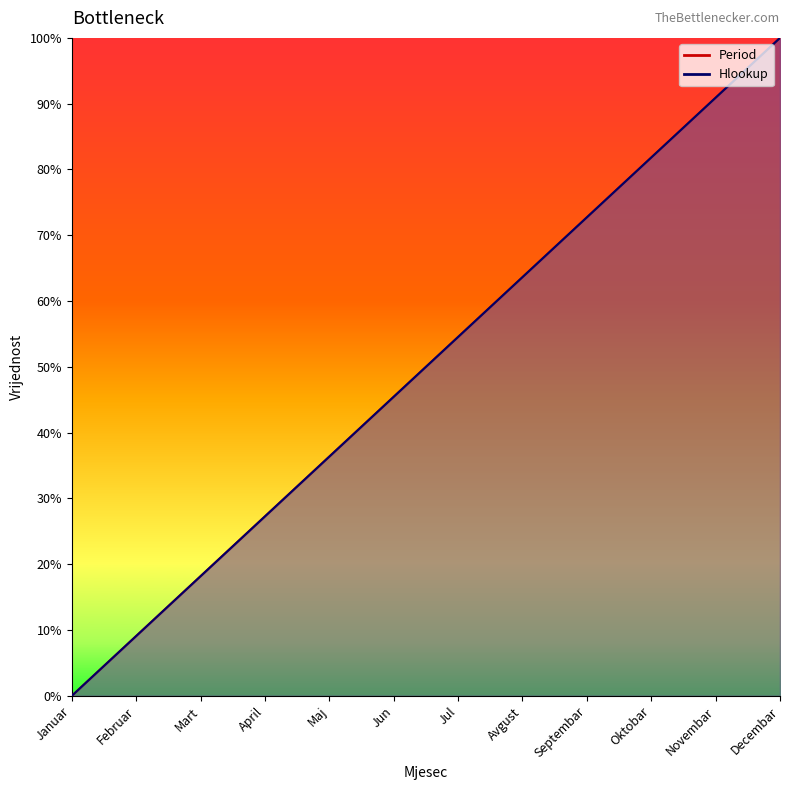

True or false: Hlookup_line and Period_line intersect in this chart.

False